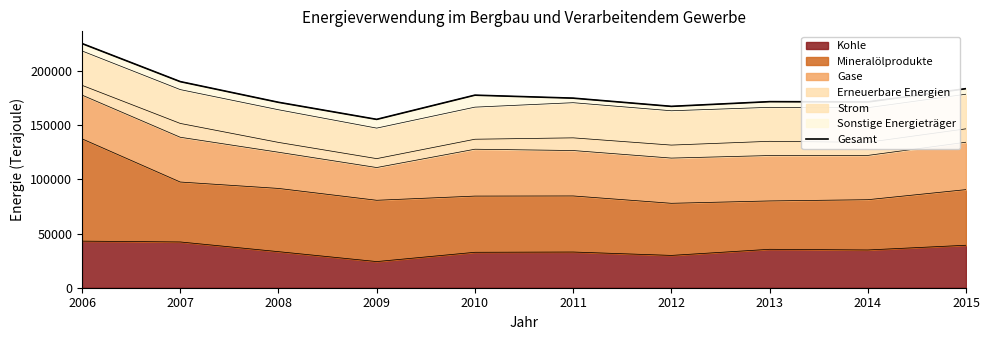

At which label is the value closest to 190448?

2007